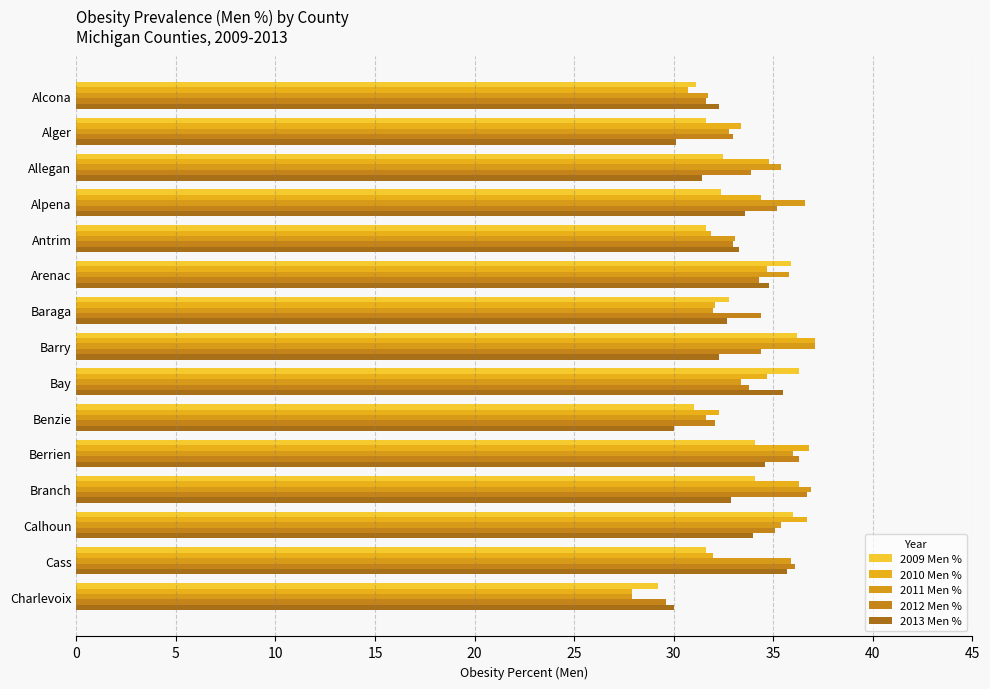

Reading left to right, extract all data points from this chart.

2009 Men %: 31.1	31.6	32.5	32.4	31.6	35.9	32.8	36.2	36.3	31.0	34.1	34.1	36.0	31.6	29.2
2010 Men %: 30.7	33.4	34.8	34.4	31.9	34.7	32.1	37.1	34.7	32.3	36.8	36.3	36.7	32.0	27.9
2011 Men %: 31.7	32.8	35.4	36.6	33.1	35.8	32.0	37.1	33.4	31.6	36.0	36.9	35.4	35.9	27.9
2012 Men %: 31.6	33.0	33.9	35.2	33.0	34.3	34.4	34.4	33.8	32.1	36.3	36.7	35.1	36.1	29.6
2013 Men %: 32.3	30.1	31.4	33.6	33.3	34.8	32.7	32.3	35.5	30.0	34.6	32.9	34.0	35.7	30.0